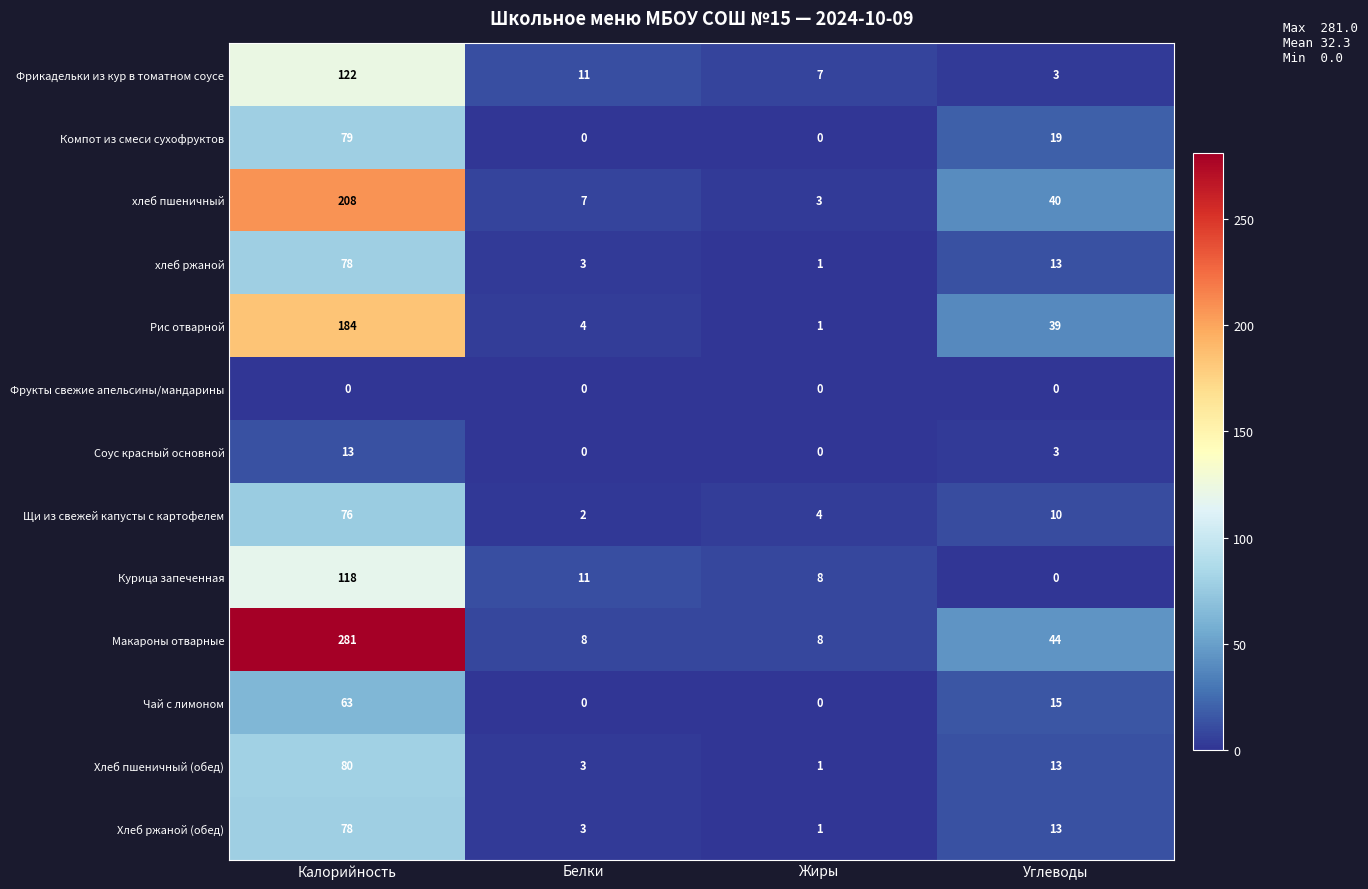

What is the difference between the maximum and second lowest values in the хлеб пшеничный series?

201